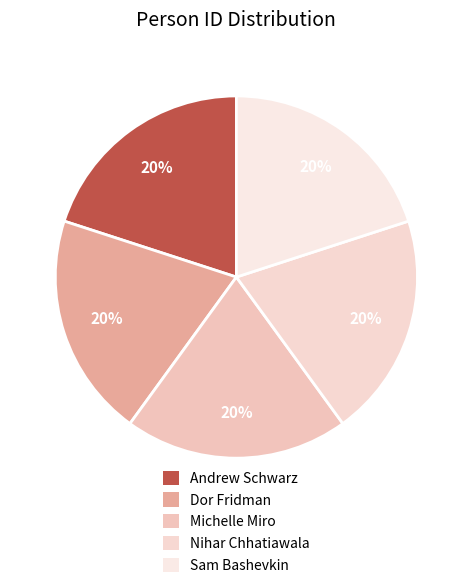

Does Michelle Miro account for over 50% of the chart?

No